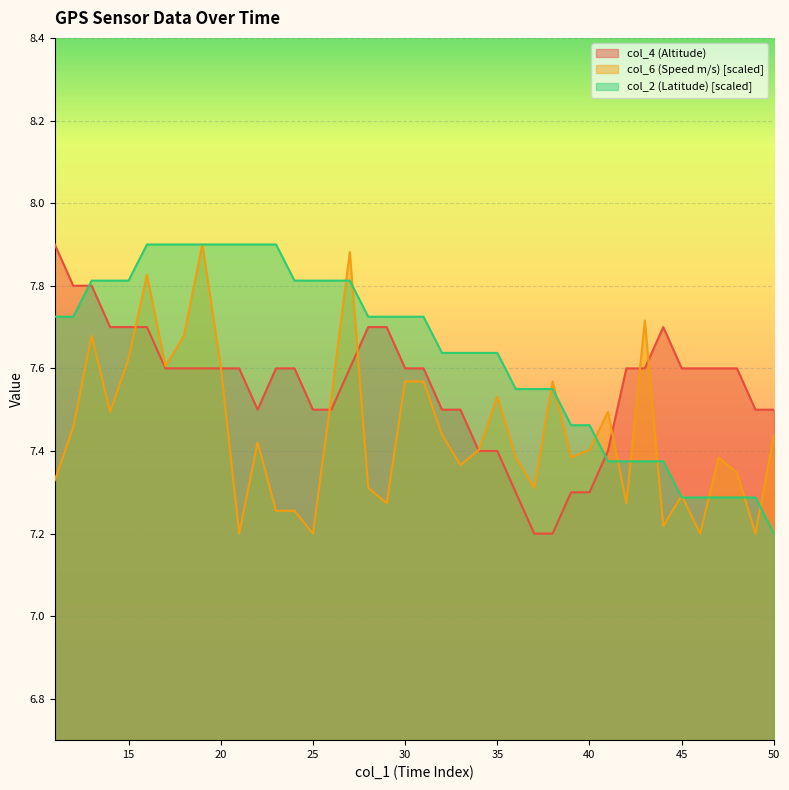

Does the chart display data point markers on the line(s)?

No